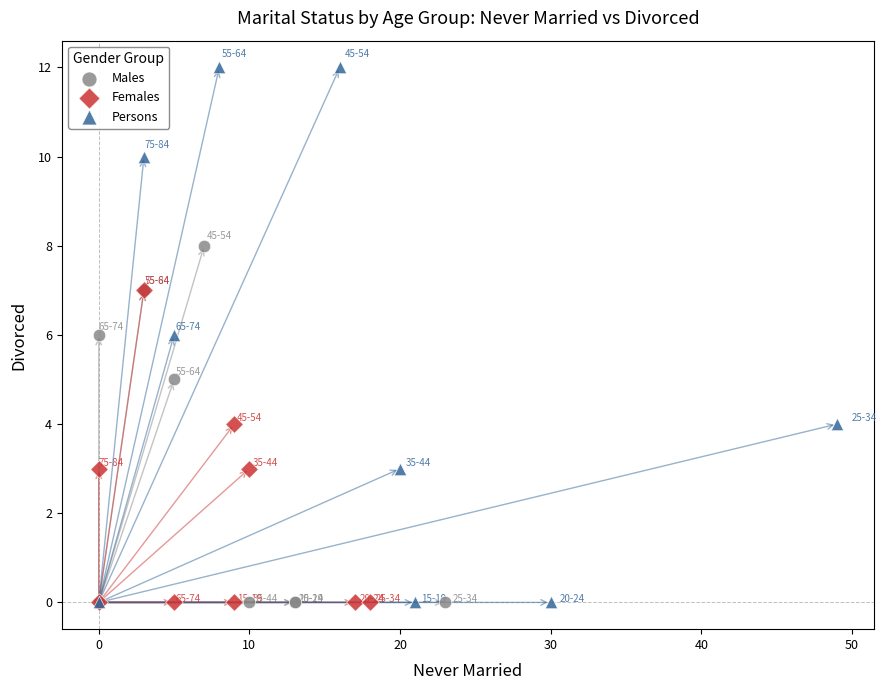

Which series has the widest spread of Y values?

Persons